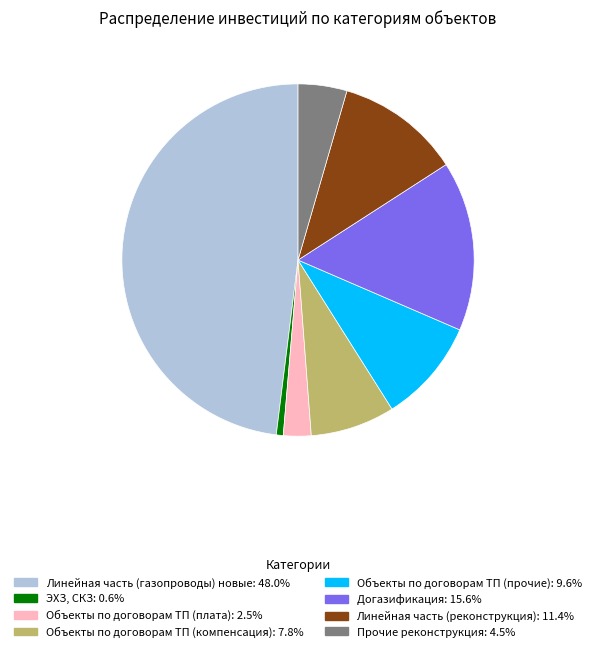

Is there any slice that represents more than half of the pie?

No